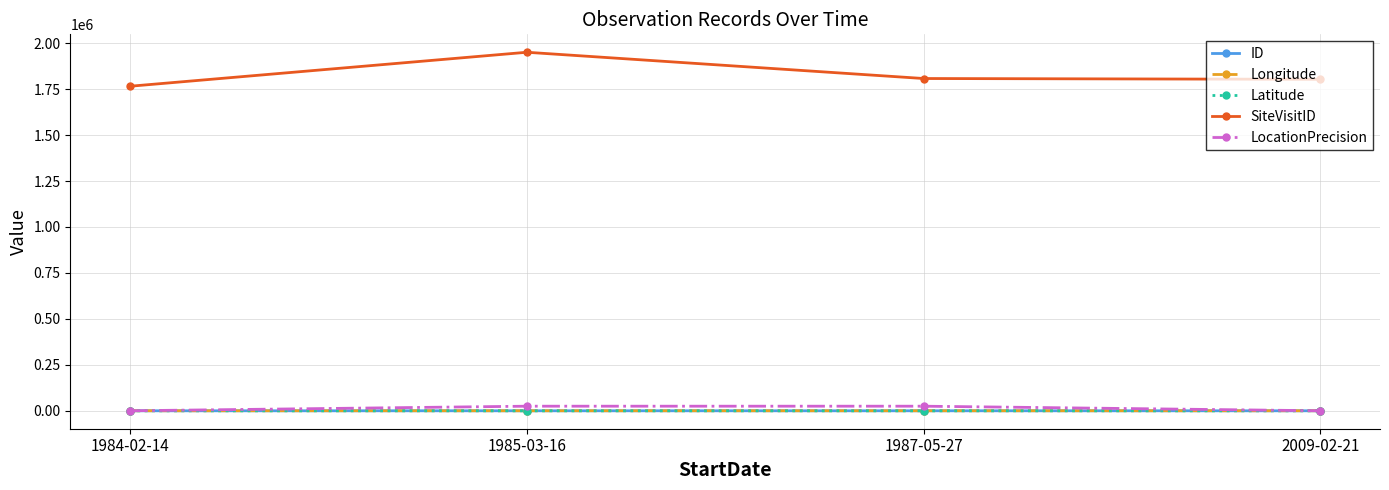

Which series has the largest range (max minus min)?

SiteVisitID